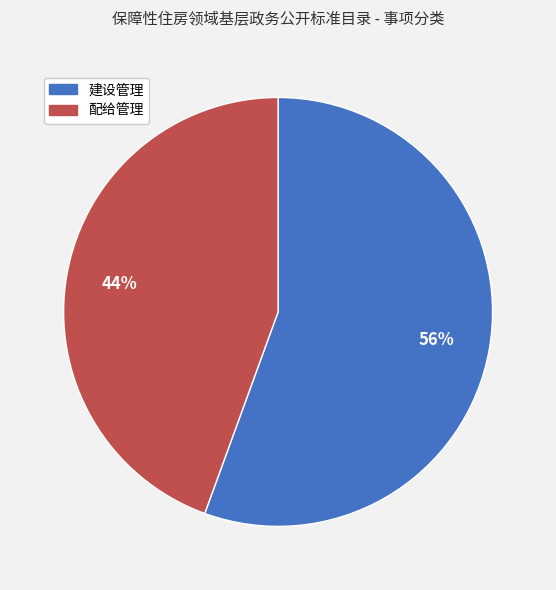

Does 配给管理 account for over 50% of the chart?

No